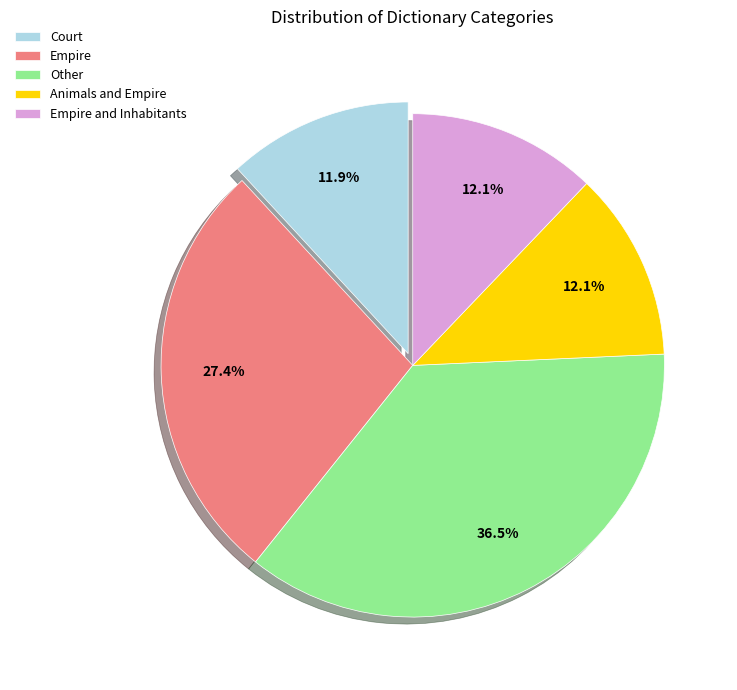

Which slice is the largest?

Other